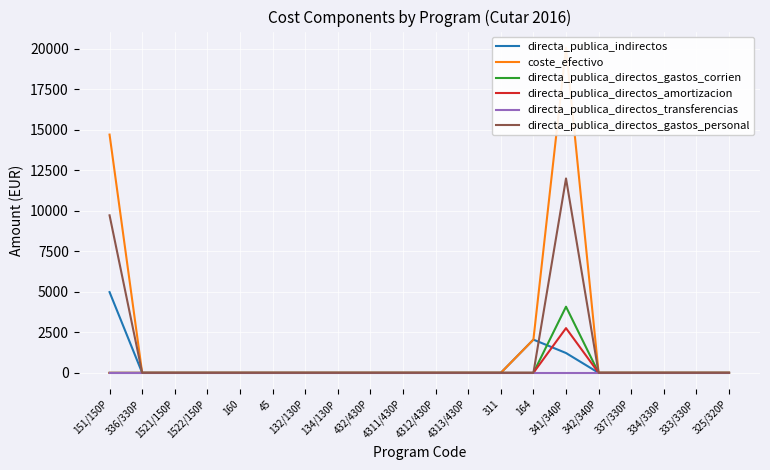

The value of coste_efectivo at 341/340P is 30670.7. True or false?

False